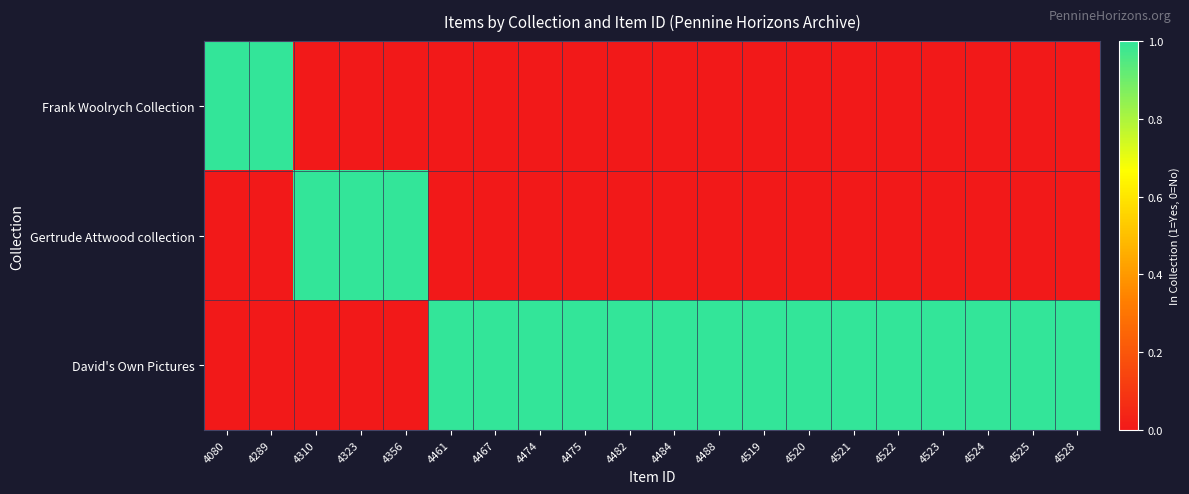

Which series has the largest range (max minus min)?

Frank Woolrych Collection